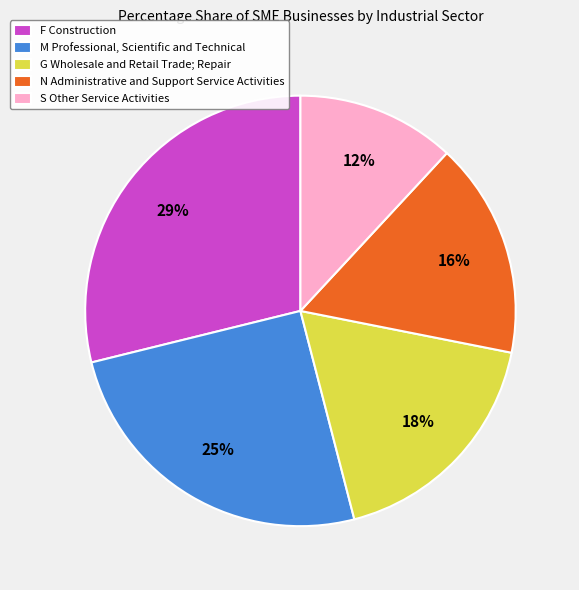

Which has a higher value, N Administrative and Support Service Activities or M Professional, Scientific and Technical?

M Professional, Scientific and Technical